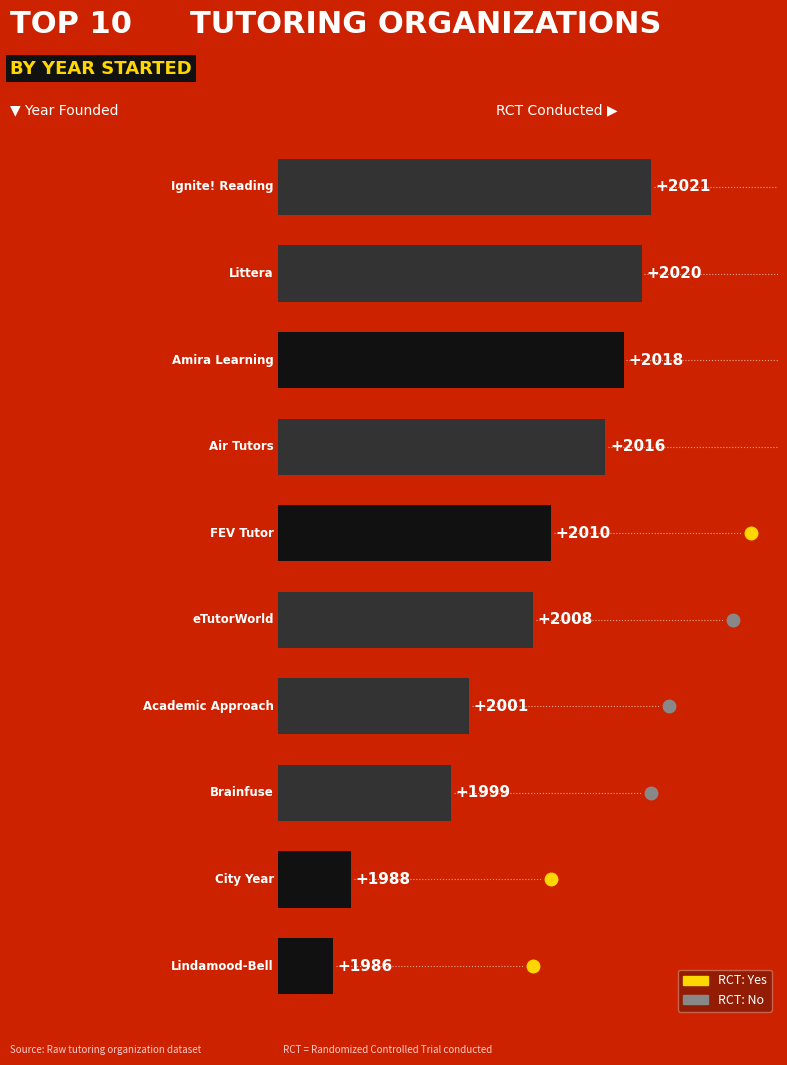

How many bars are there in total?

10